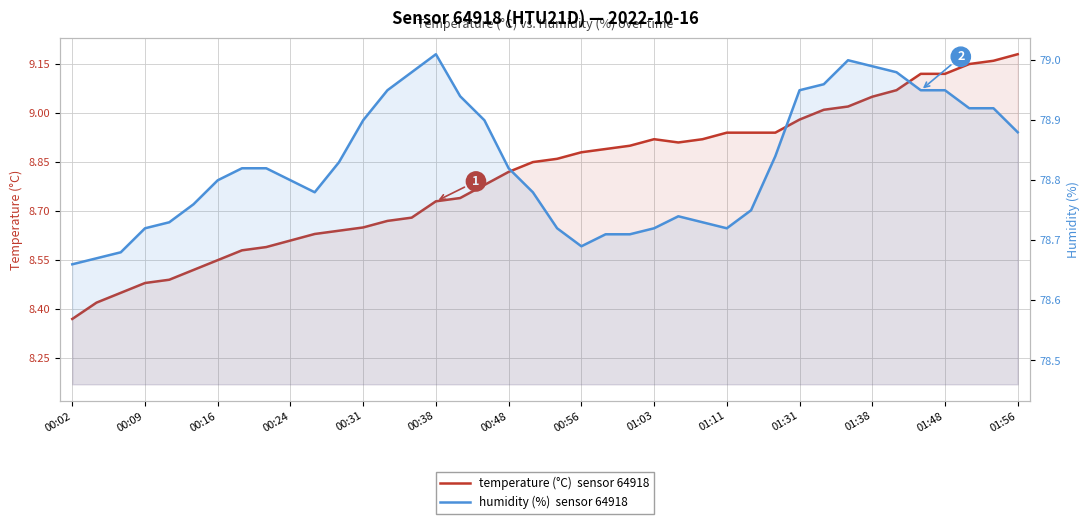

True or false: humidity has more than 2 interior local peaks.

True